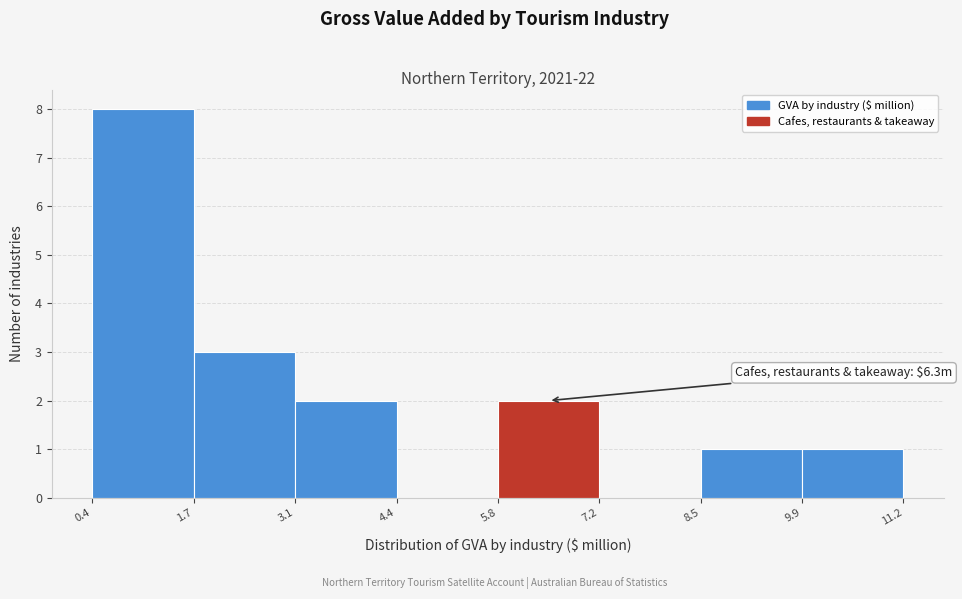

Which range on the x-axis has the tallest bar?

0.4 to 1.7